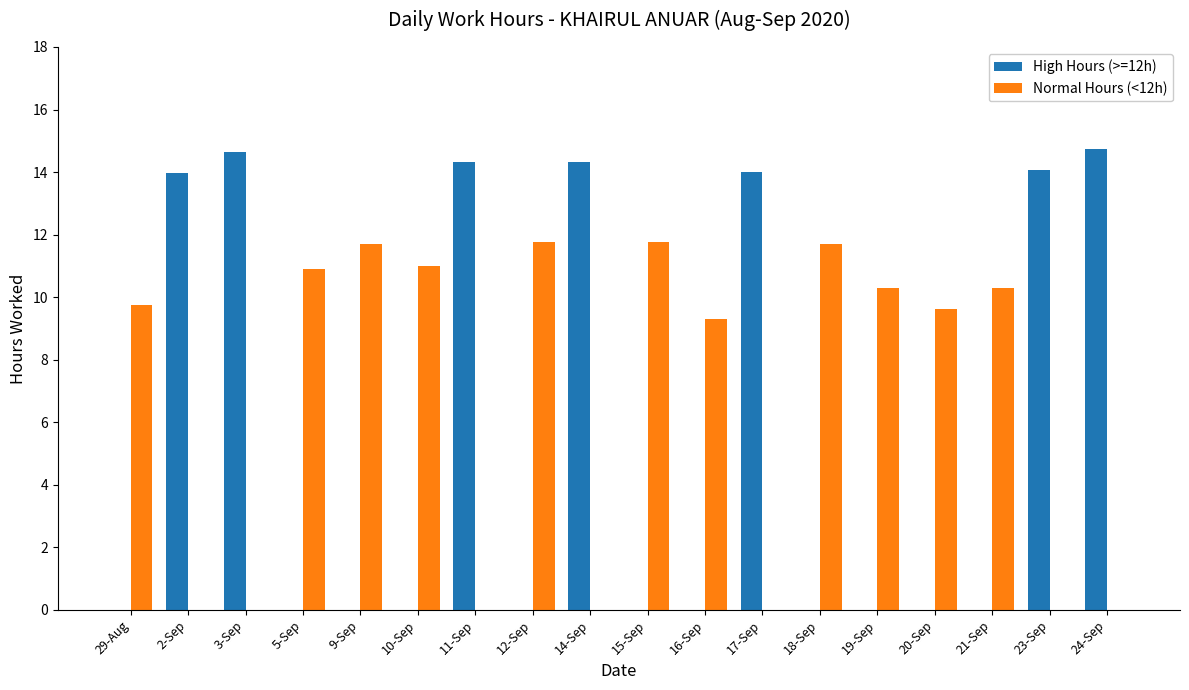

How many groups of bars are there?

18